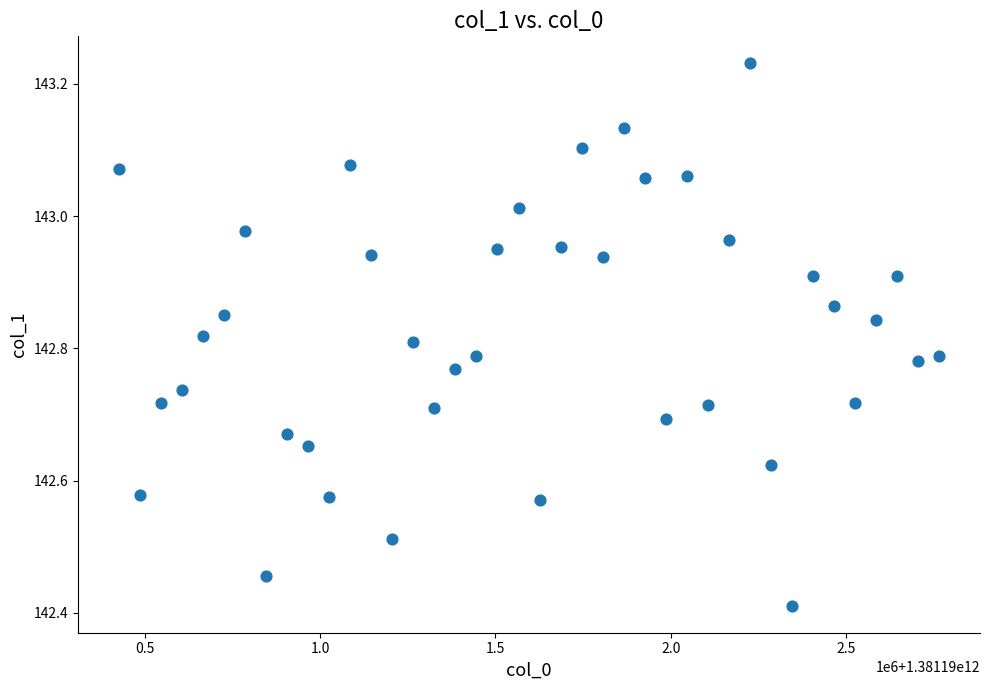

What is the range of X values (max minus min)?

2340000.0